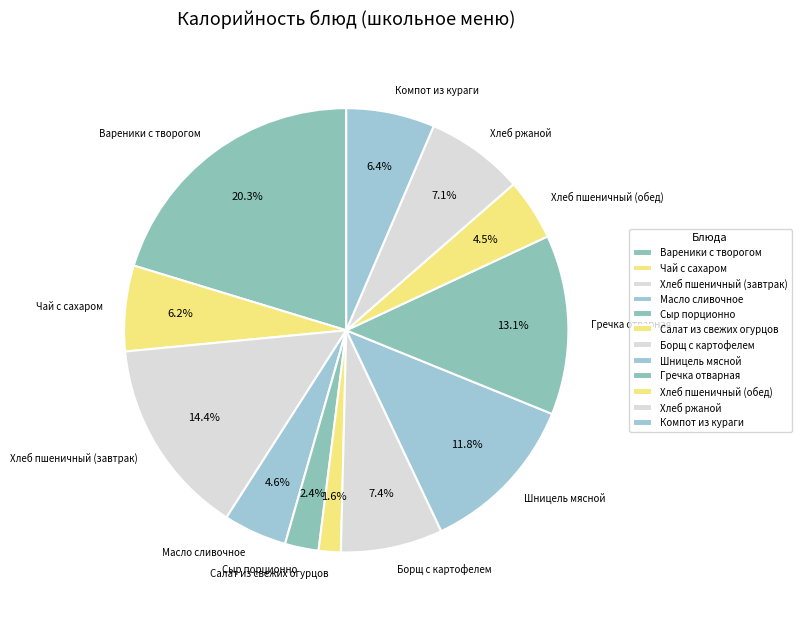

Between Масло сливочное and Сыр порционно, which is larger?

Масло сливочное